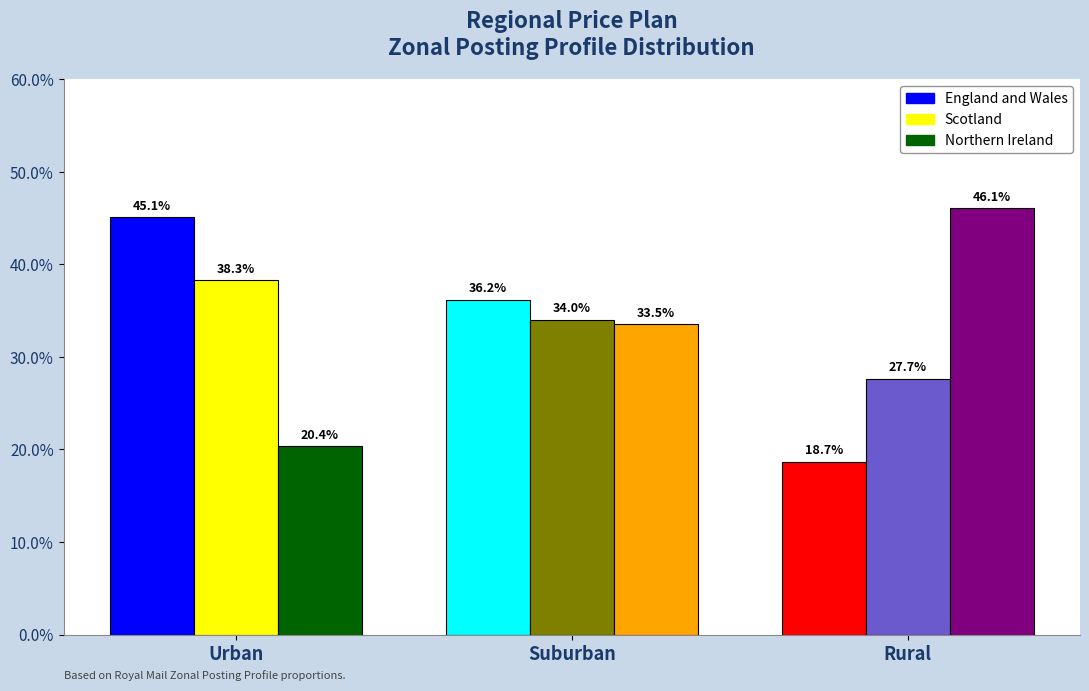

What is the difference between the highest and lowest values at Rural?

0.3